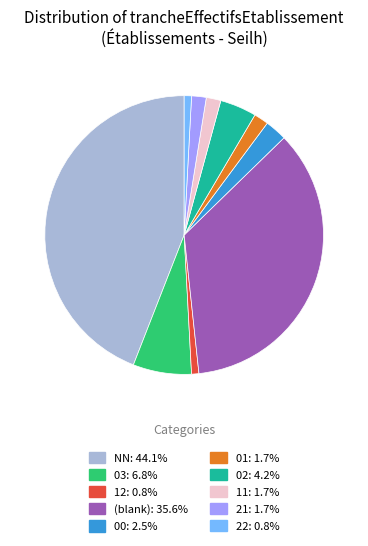

Is there any slice that represents more than half of the pie?

No